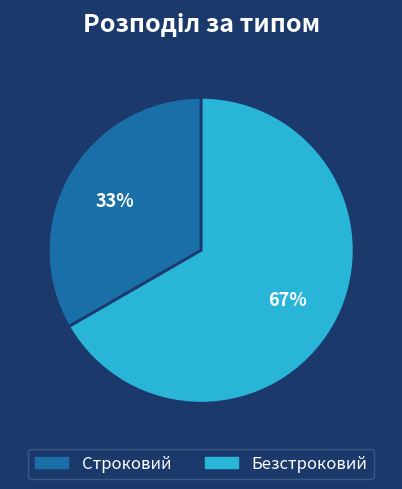

How many segments does this pie chart have?

2